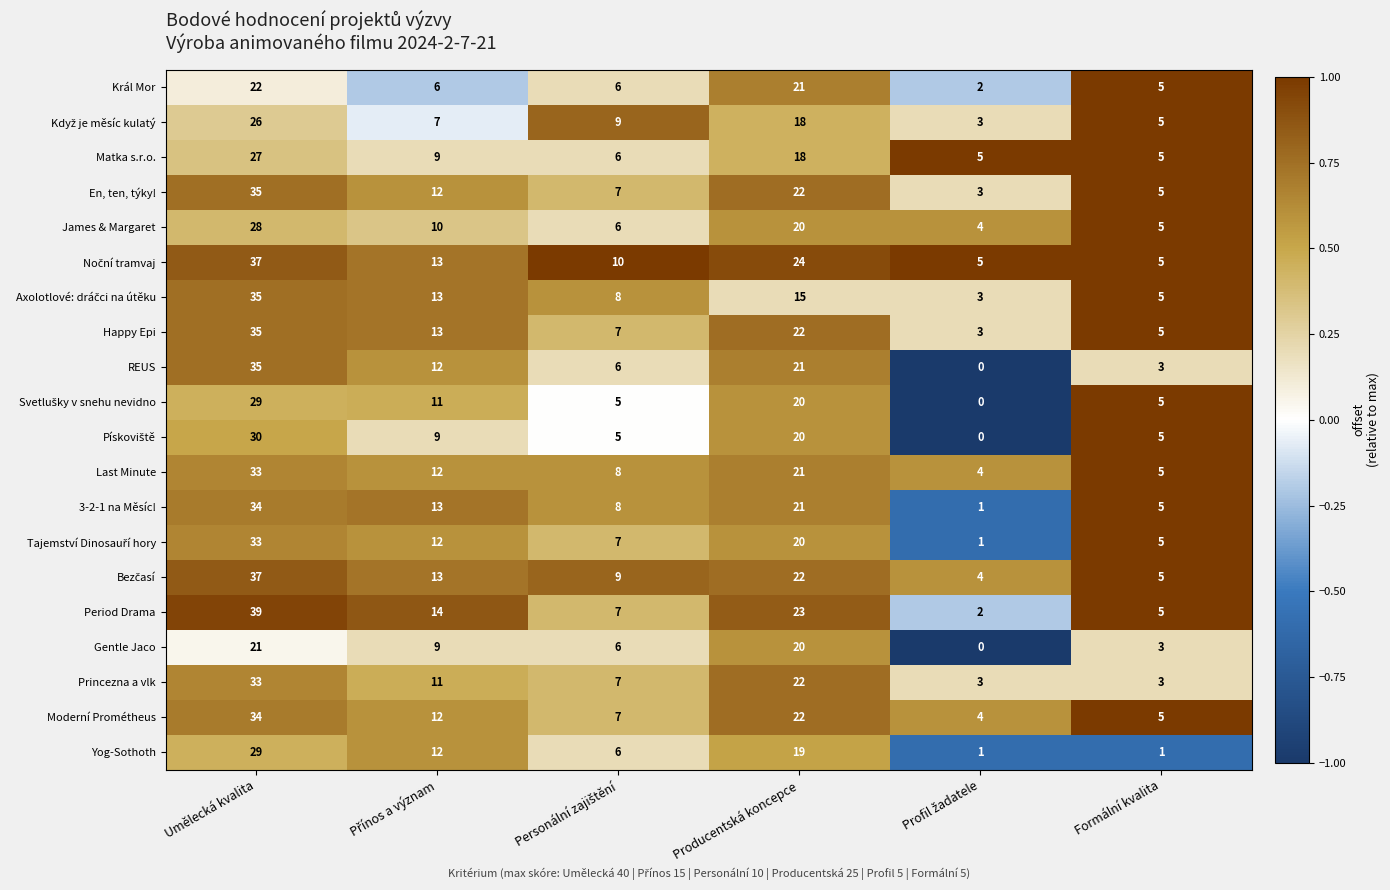

What is the highest value of the James & Margaret series?

28